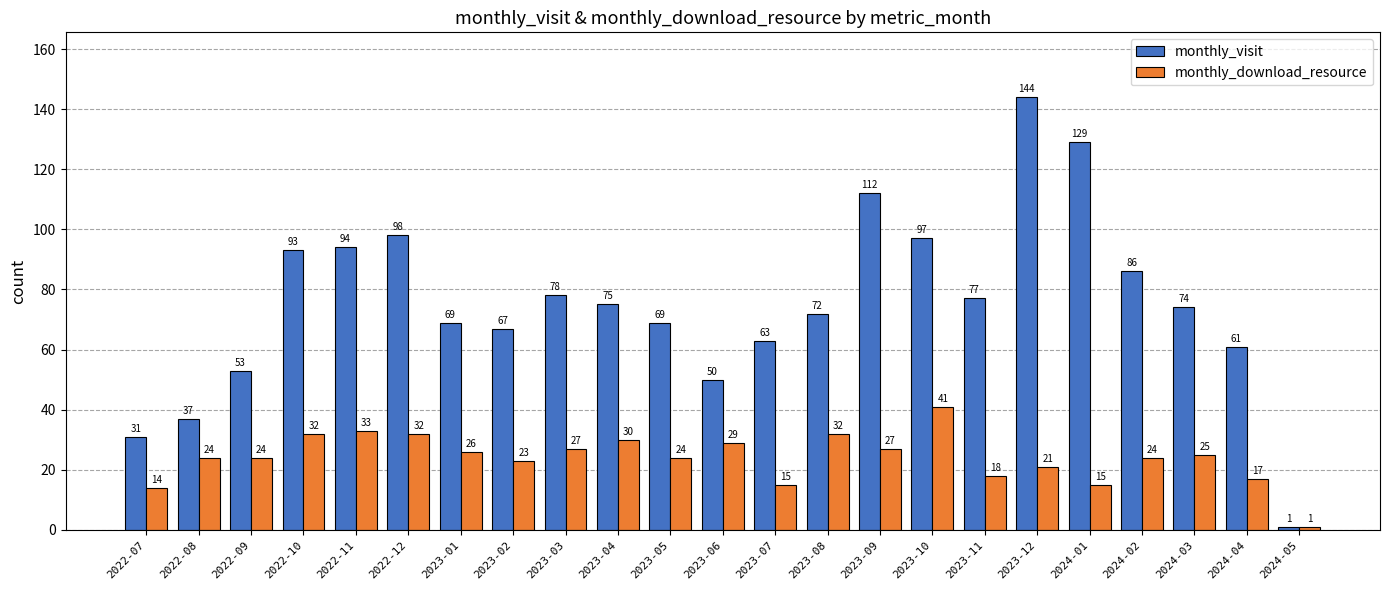

Reading left to right, list all the values displayed in this chart.

monthly_visit: 2022-07=31	2022-08=37	2022-09=53	2022-10=93	2022-11=94	2022-12=98	2023-01=69	2023-02=67	2023-03=78	2023-04=75	2023-05=69	2023-06=50	2023-07=63	2023-08=72	2023-09=112	2023-10=97	2023-11=77	2023-12=144	2024-01=129	2024-02=86	2024-03=74	2024-04=61	2024-05=1
monthly_download_resource: 2022-07=14	2022-08=24	2022-09=24	2022-10=32	2022-11=33	2022-12=32	2023-01=26	2023-02=23	2023-03=27	2023-04=30	2023-05=24	2023-06=29	2023-07=15	2023-08=32	2023-09=27	2023-10=41	2023-11=18	2023-12=21	2024-01=15	2024-02=24	2024-03=25	2024-04=17	2024-05=1